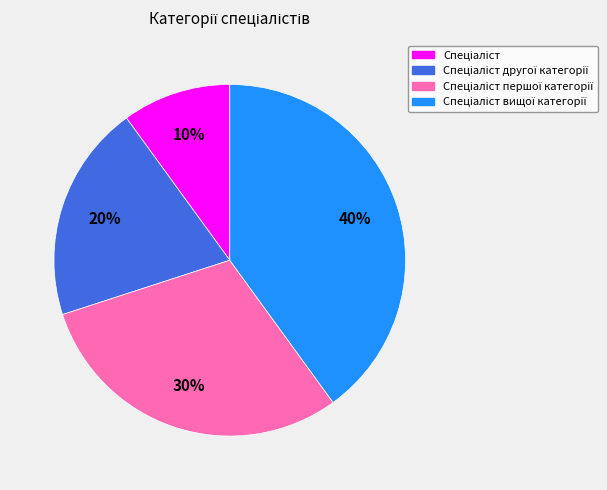

Is there a majority slice in this chart?

No